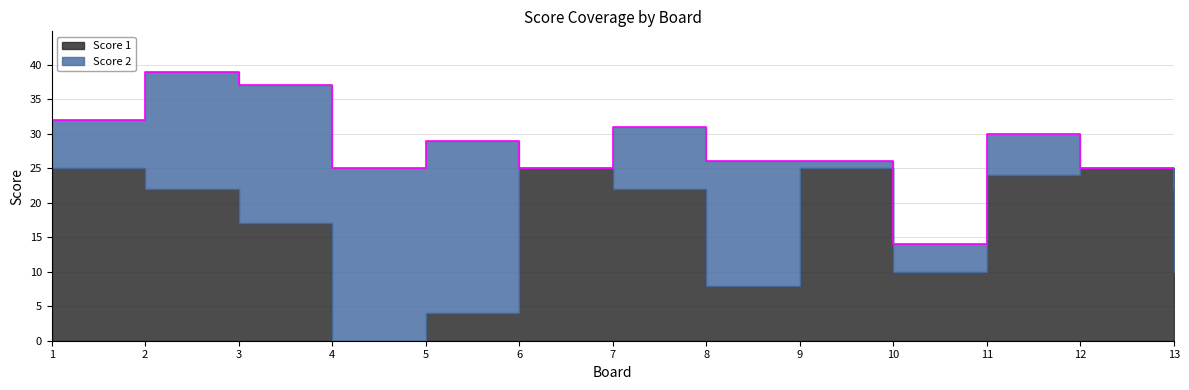

Reading left to right, extract all data points from this chart.

Score 1: 25	22	17	0	4	25	22	8	25	10	24	25	10
Score 2: 7	17	20	25	25	0	9	18	1	4	6	0	12